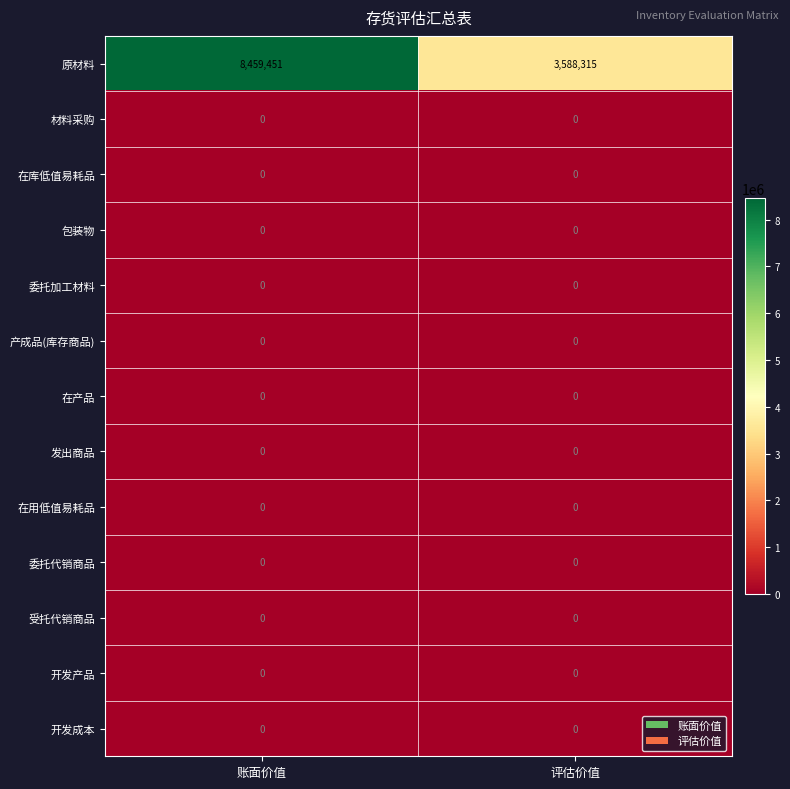

Reading right to left, extract all data points from this chart.

原材料: 评估价值=3588315	账面价值=8459451
材料采购: 评估价值=0	账面价值=0
在库低值易耗品: 评估价值=0	账面价值=0
包装物: 评估价值=0	账面价值=0
委托加工材料: 评估价值=0	账面价值=0
产成品(库存商品): 评估价值=0	账面价值=0
在产品: 评估价值=0	账面价值=0
发出商品: 评估价值=0	账面价值=0
在用低值易耗品: 评估价值=0	账面价值=0
委托代销商品: 评估价值=0	账面价值=0
受托代销商品: 评估价值=0	账面价值=0
开发产品: 评估价值=0	账面价值=0
开发成本: 评估价值=0	账面价值=0